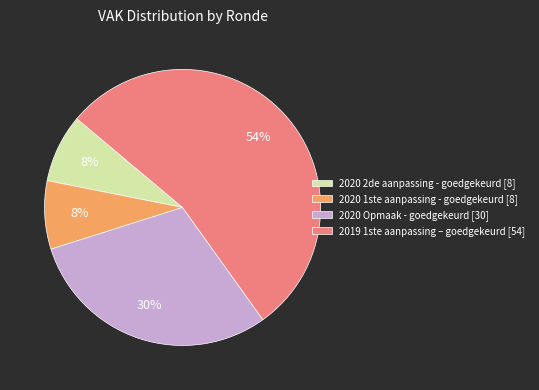

To the nearest percent, what percentage of the pie is 2020 1ste aanpassing - goedgekeurd [8]?

8%